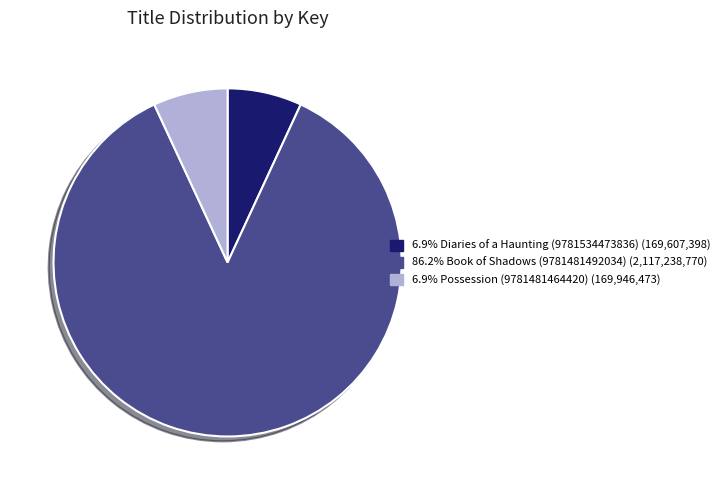

To the nearest percent, what is the average slice percentage?

33%